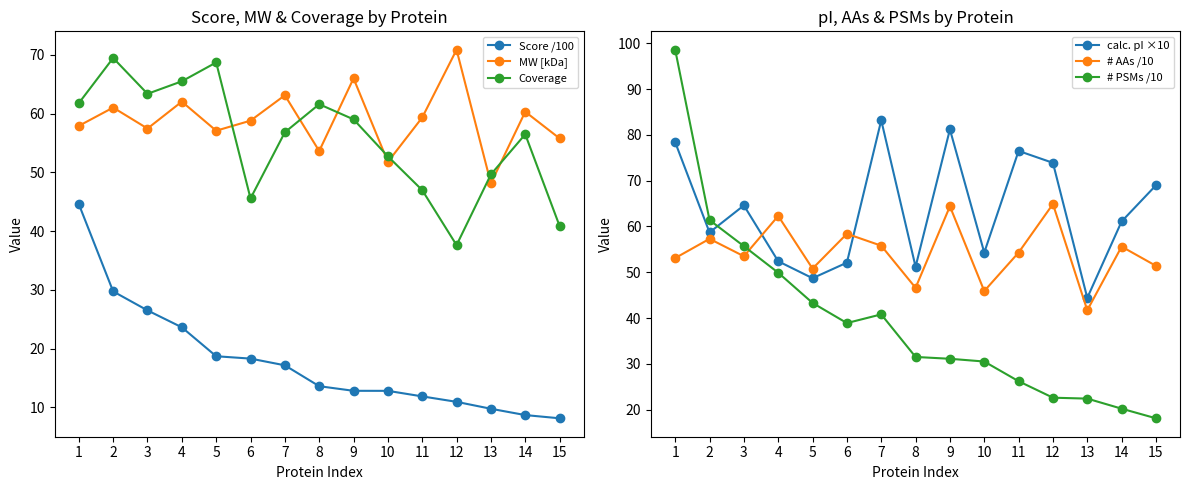

Is it true that Coverage equals 52.7 at 10?

True